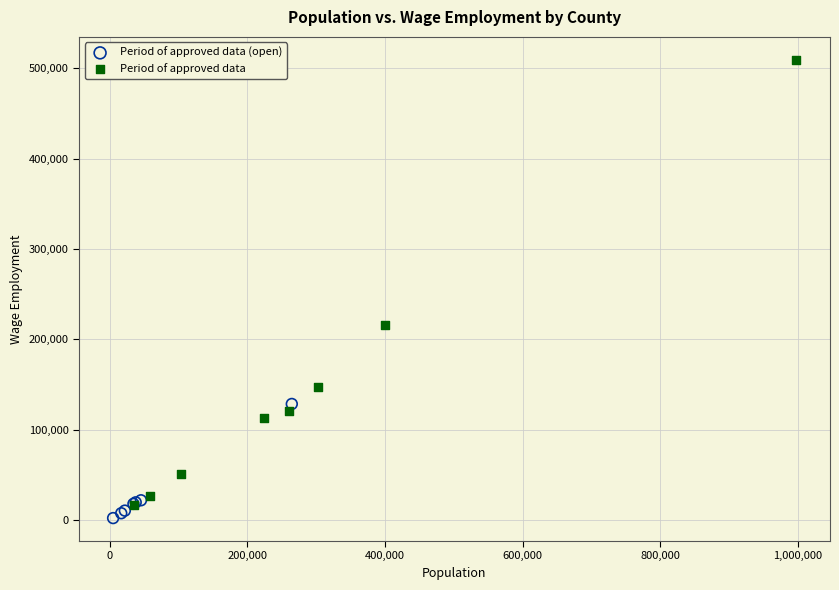

Which series reaches the minimum Y coordinate?

Period of approved data (open)